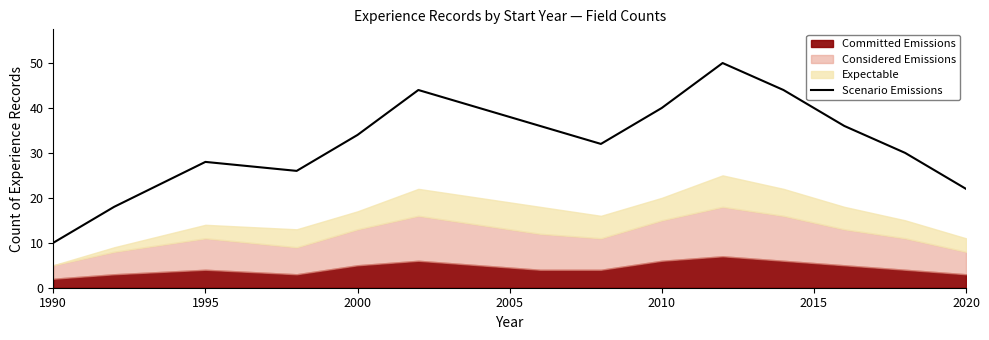

What is the value of the 6th point from the left?

44